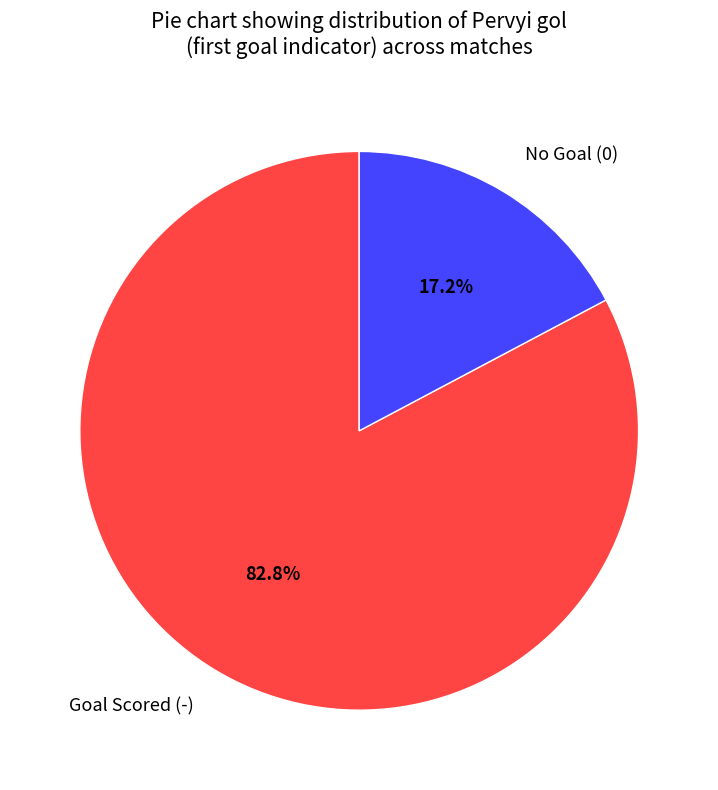

Which category has the biggest portion of the pie?

Goal Scored (-)